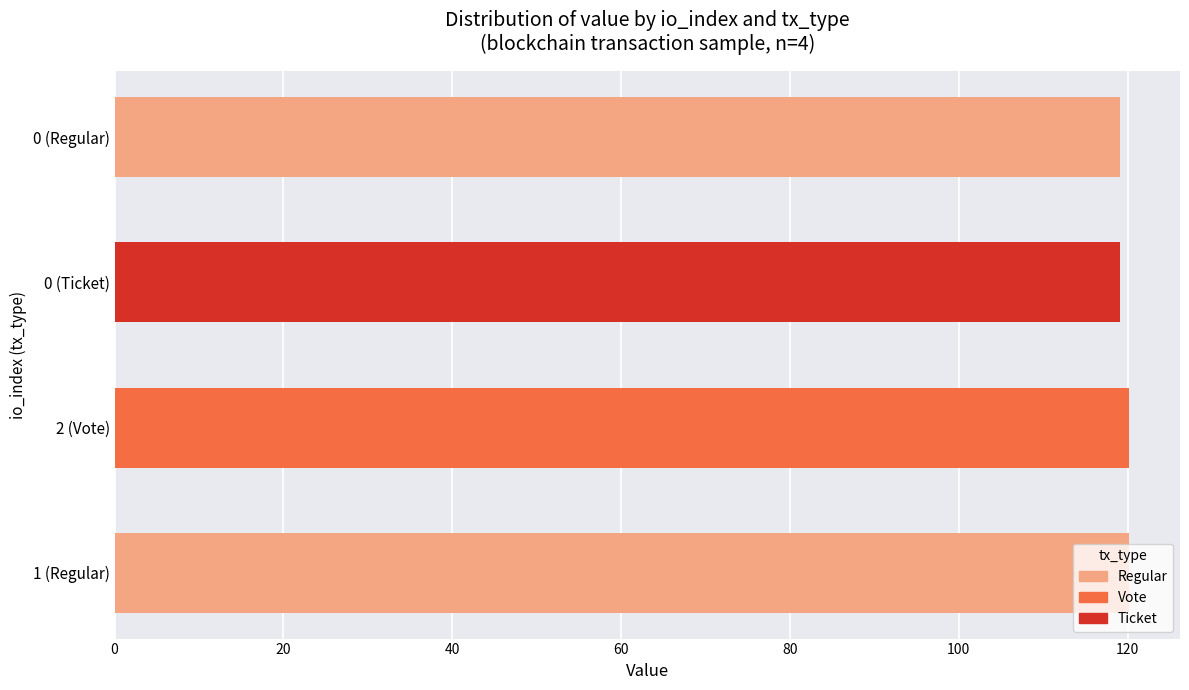

What is the sum of all values?

478.6